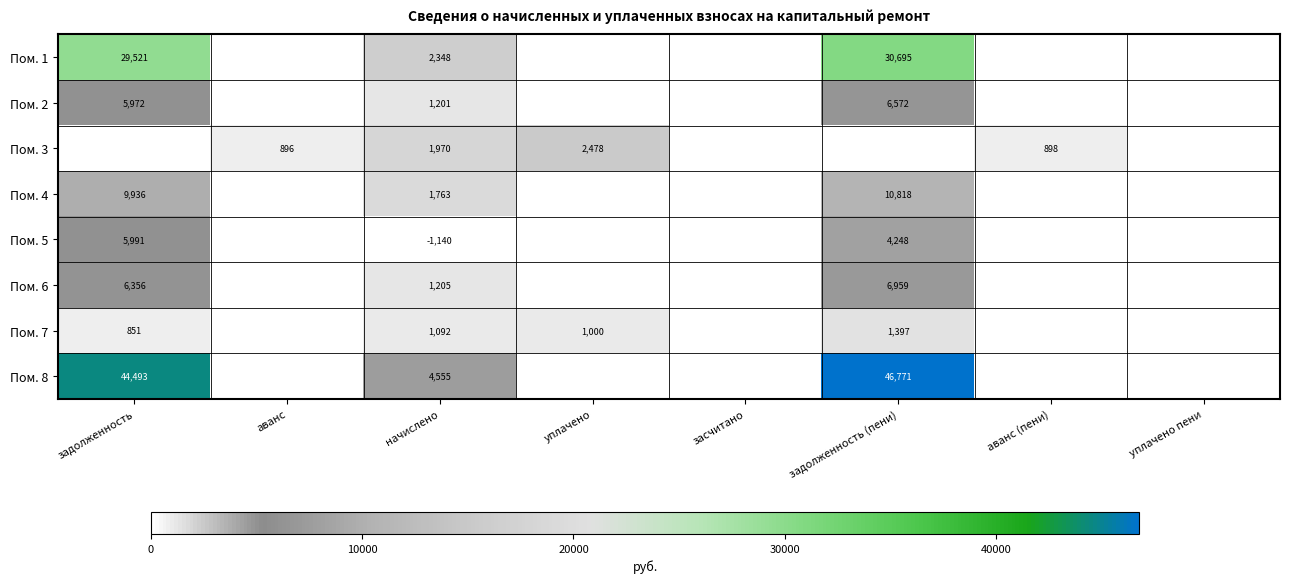

Is it true that Пом. 3 equals 2478 at уплачено?

True